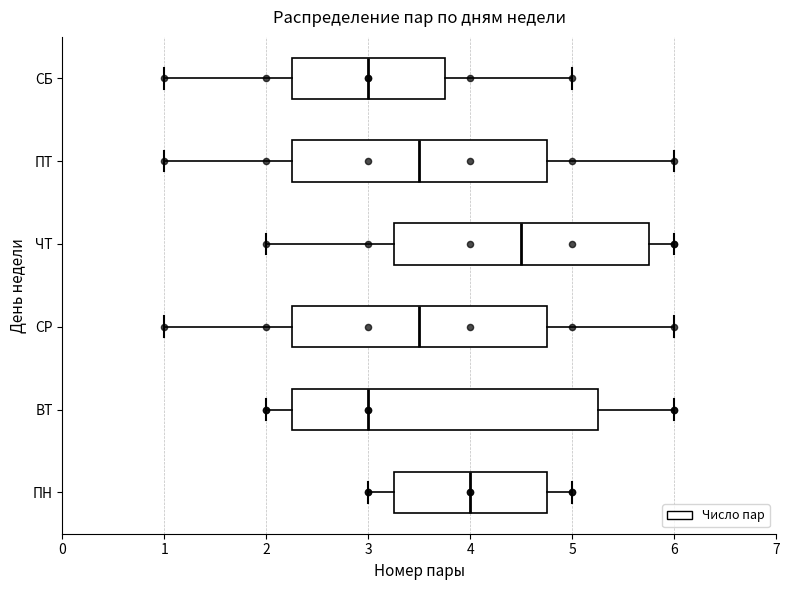

Reading bottom to top, read every box against the x-axis: the position of its median line, the range the box covers, and the ends of its whiskers. The values are not printed on the chart, so give them approximately, as read against the axis.

ПН: median 4.0, box 3.3 to 4.8, whiskers 3.0 to 5.0
ВТ: median 3.0, box 2.3 to 5.3, whiskers 2.0 to 6.0
СР: median 3.5, box 2.3 to 4.8, whiskers 1.0 to 6.0
ЧТ: median 4.5, box 3.3 to 5.8, whiskers 2.0 to 6.0
ПТ: median 3.5, box 2.3 to 4.8, whiskers 1.0 to 6.0
СБ: median 3.0, box 2.3 to 3.8, whiskers 1.0 to 5.0